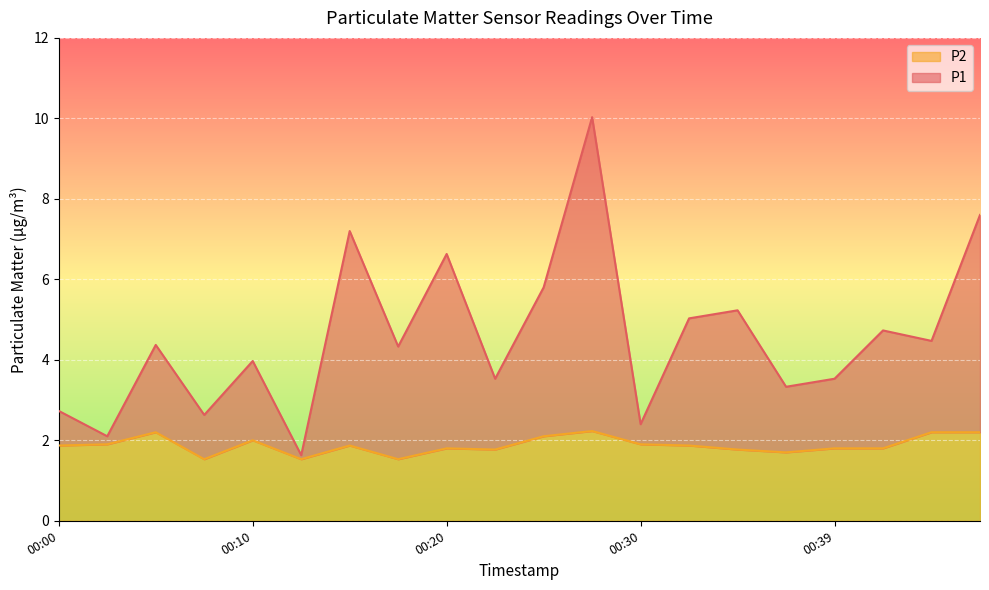

How many lines are shown in the chart?

2